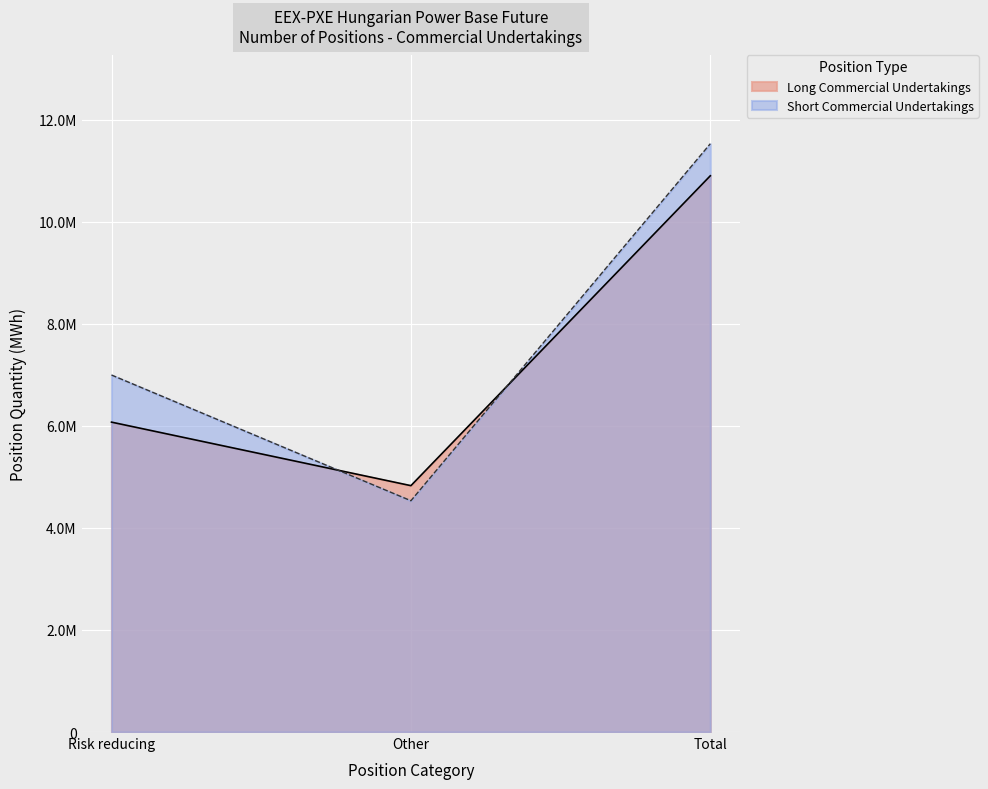

Is the value of Short Commercial Undertakings at Risk reducing greater than the value of Long Commercial Undertakings at Other?

Yes